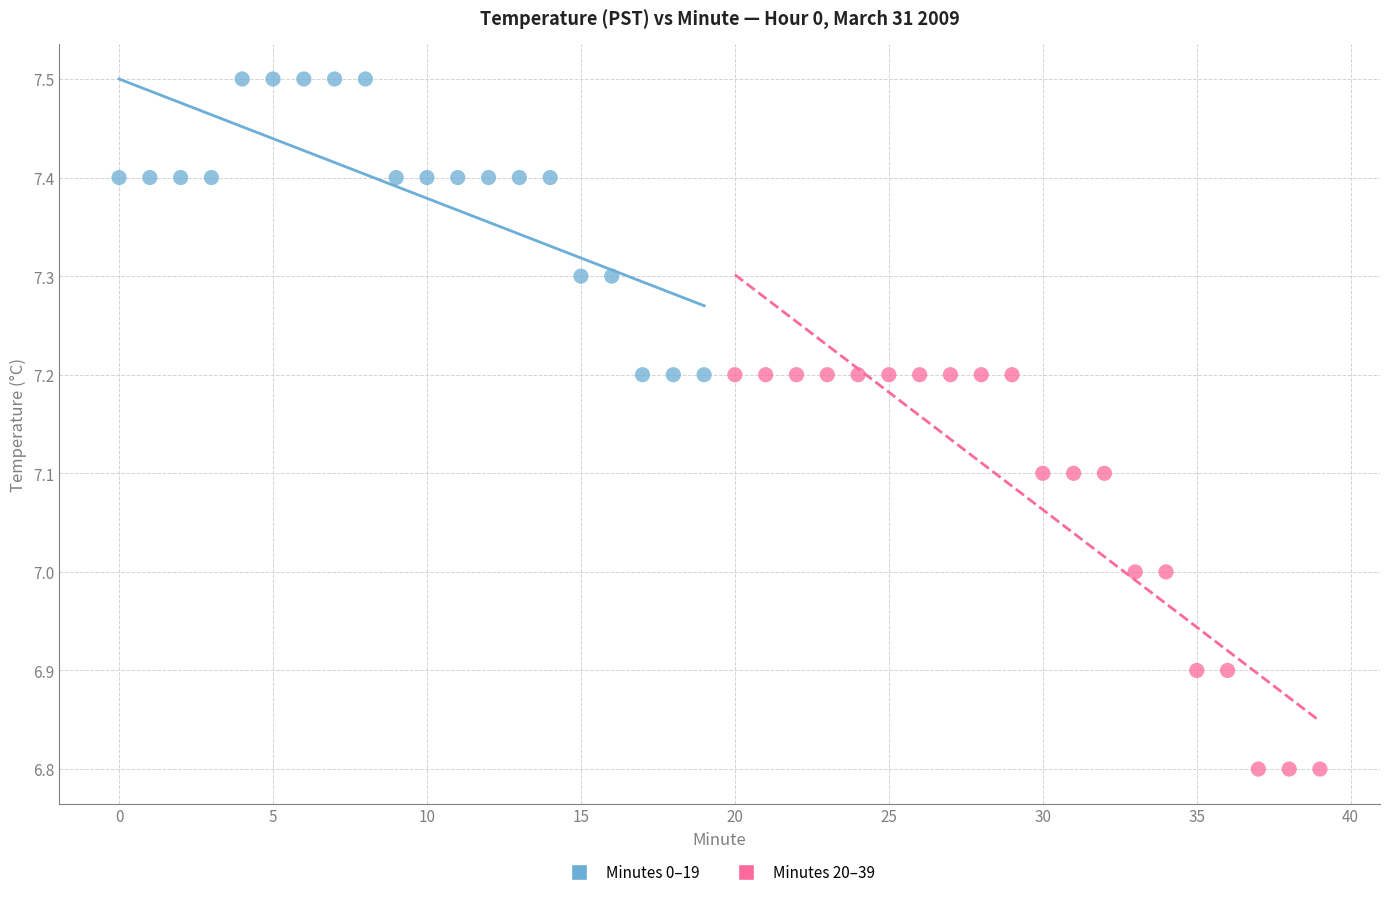

Which series contains the lowest Y value?

Minutes 20–39